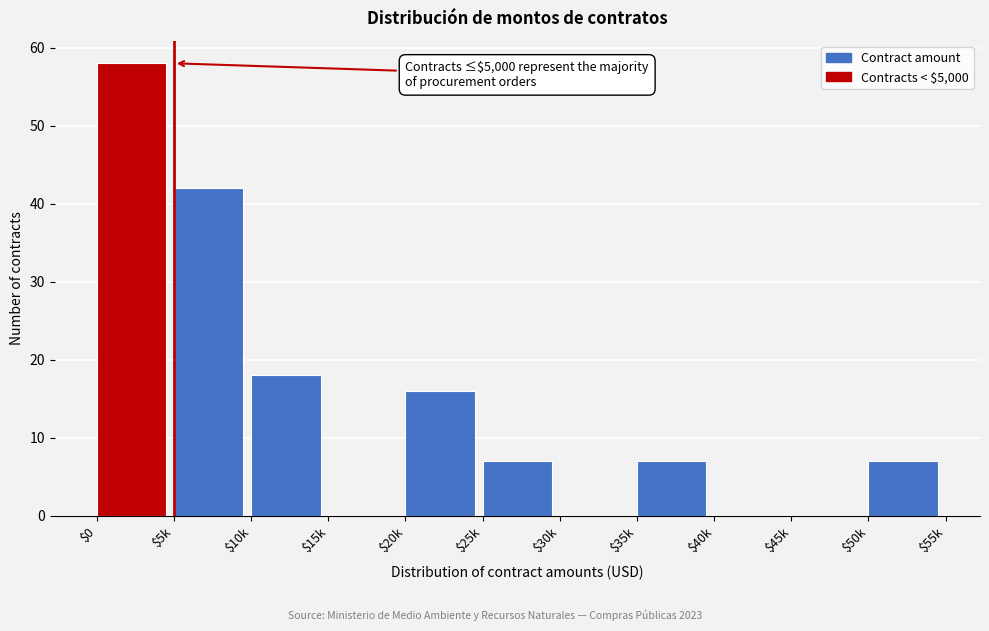

What is the sum of all values?

155